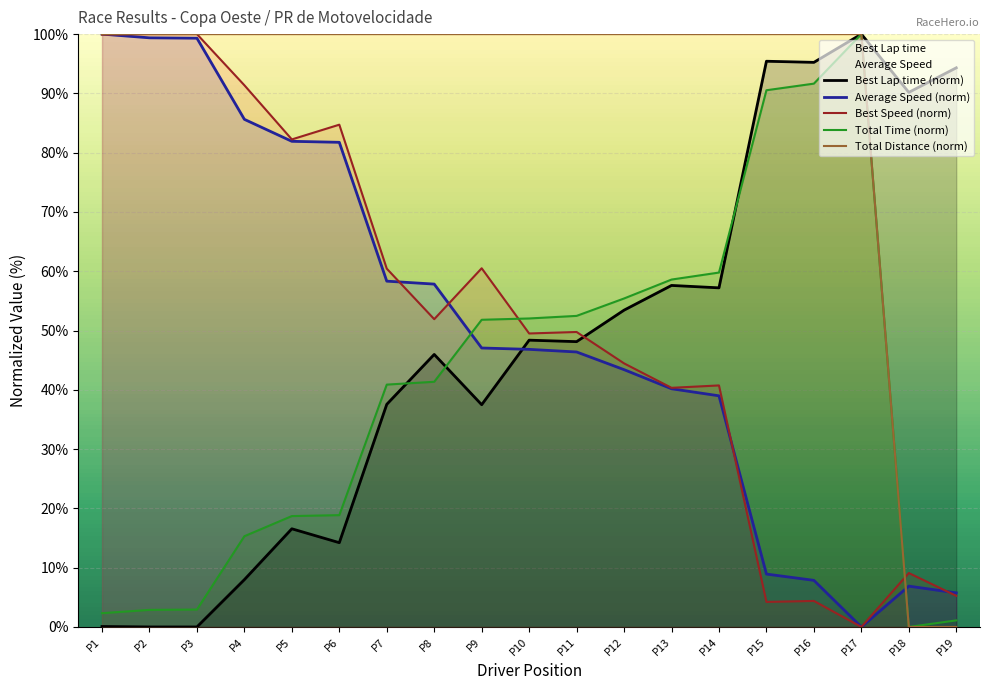

How many interior local valleys does the Best Lap time (norm) series have?

6